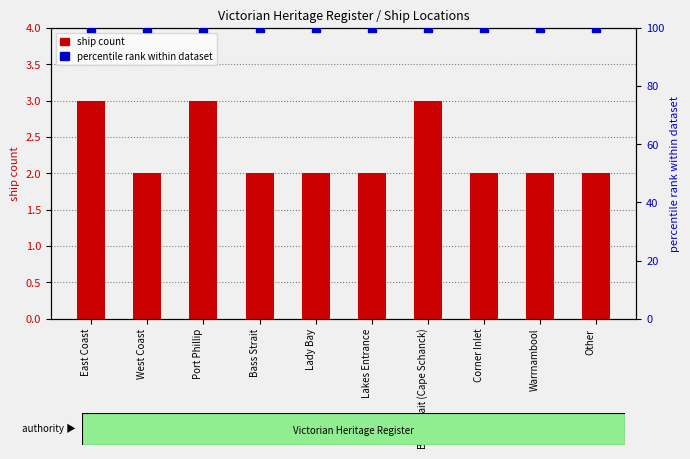

Which series has the largest Y range (max minus min)?

ship count